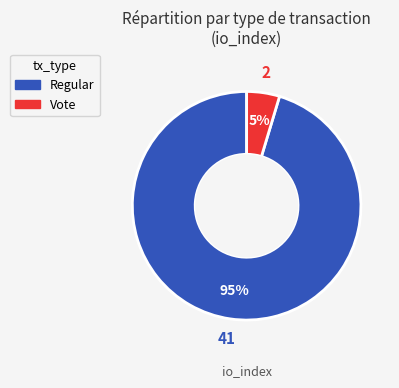

Which has a higher value, Regular or Vote?

Regular